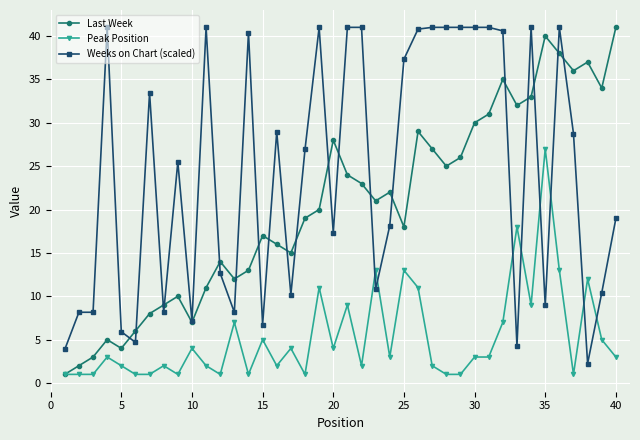

What is the difference between the maximum and minimum values in the Last Week series?

40.0